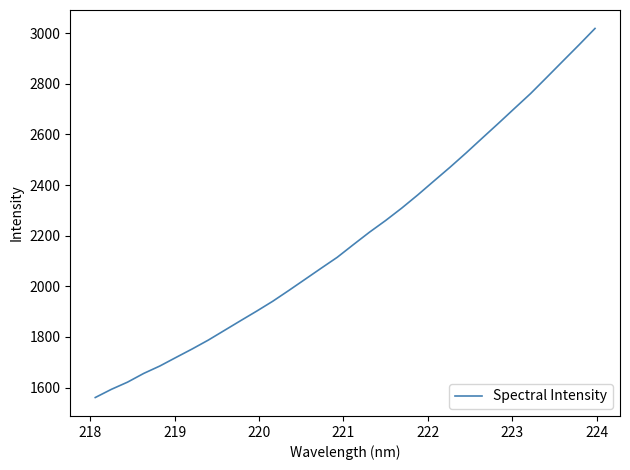

What is the maximum value shown in the chart?

3018.5